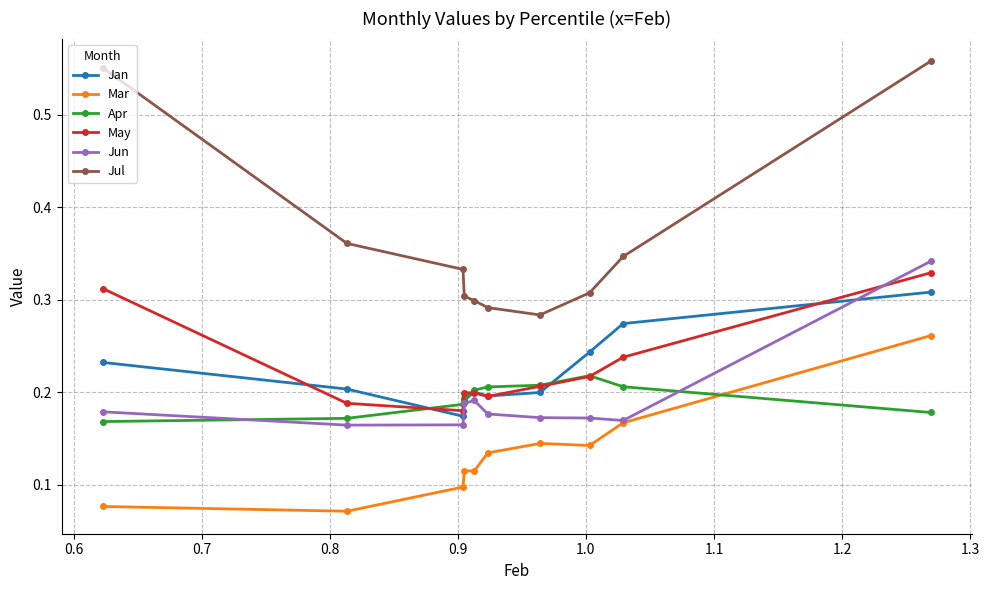

Count the Jun values in the range 0 to 1.

10